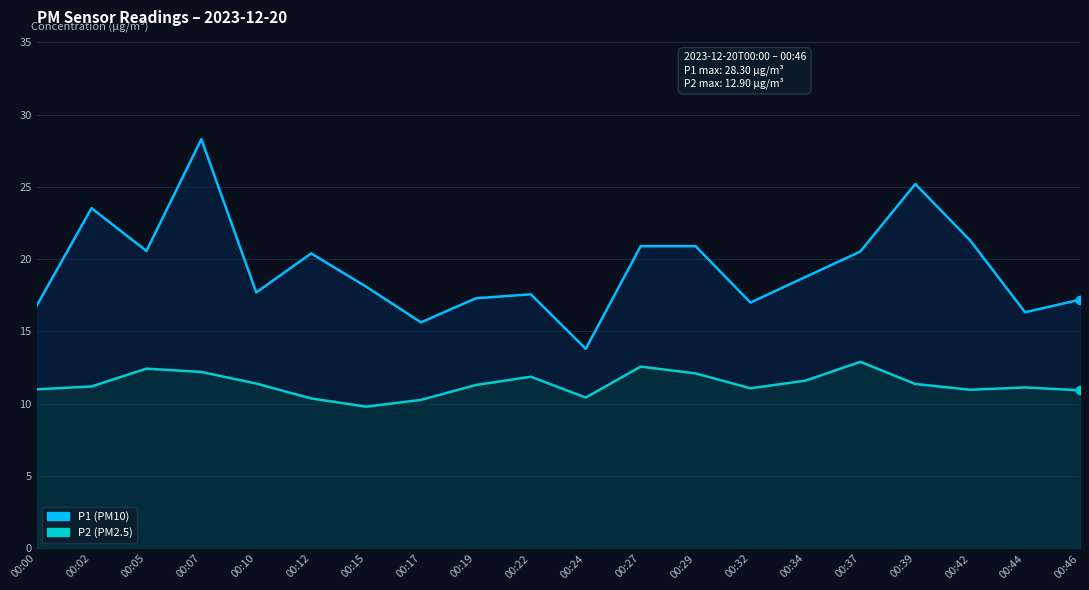

True or false: P1 and P2 cross at least once.

False